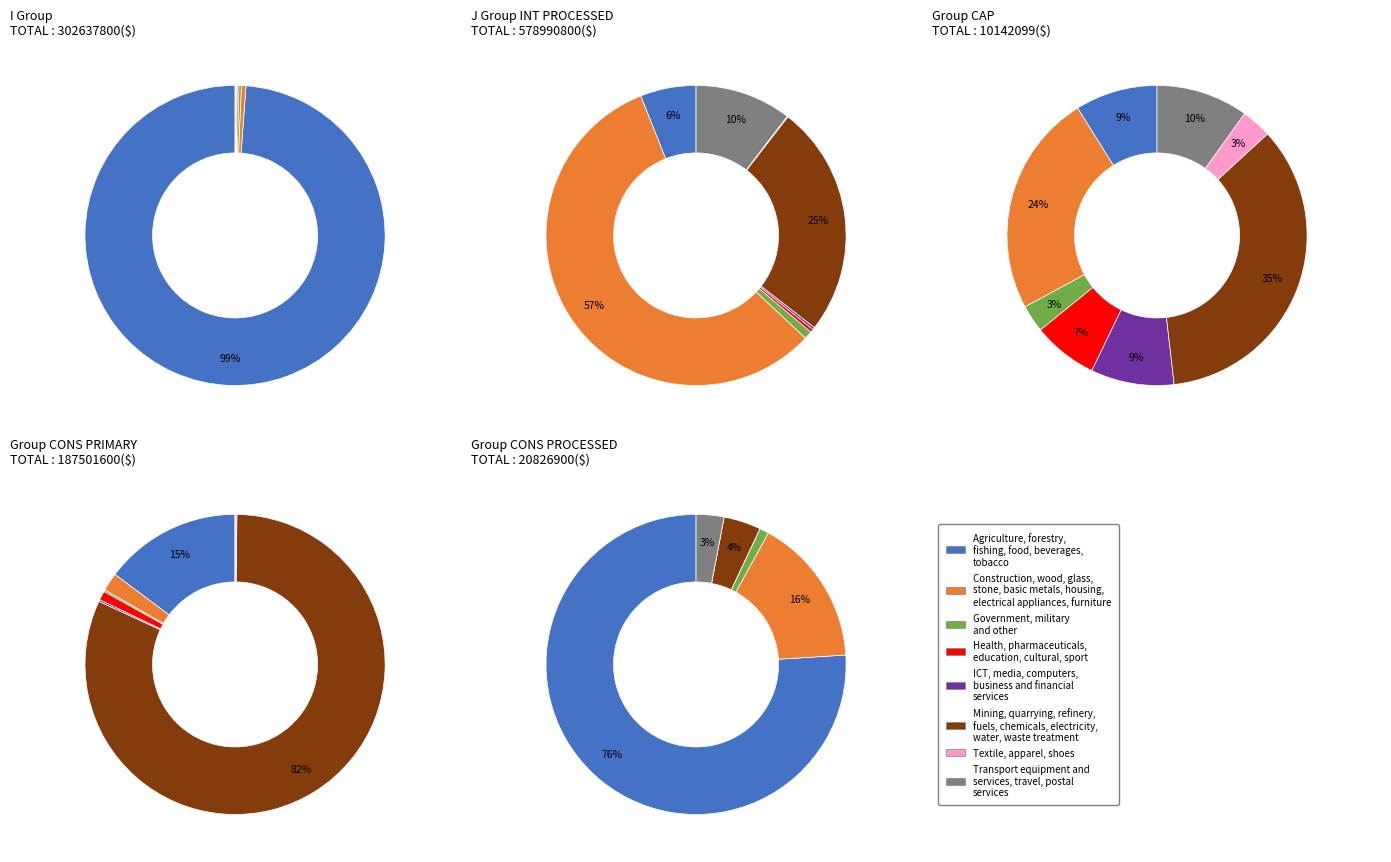

Approximately how many times larger is the value at I compared to J?

6.0